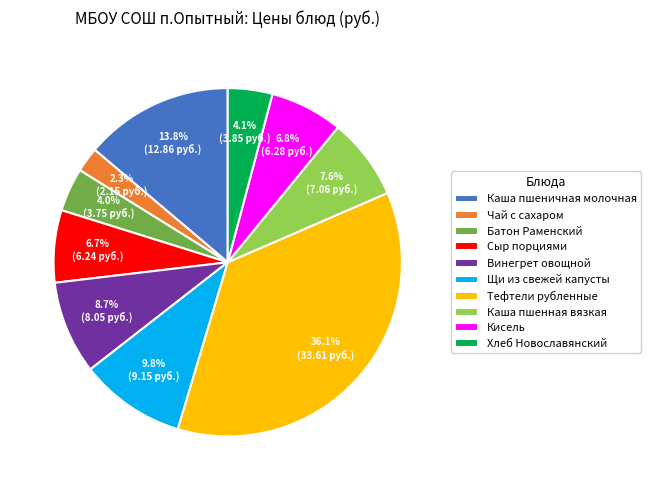

What portion of the pie excludes Кисель?

93.2%